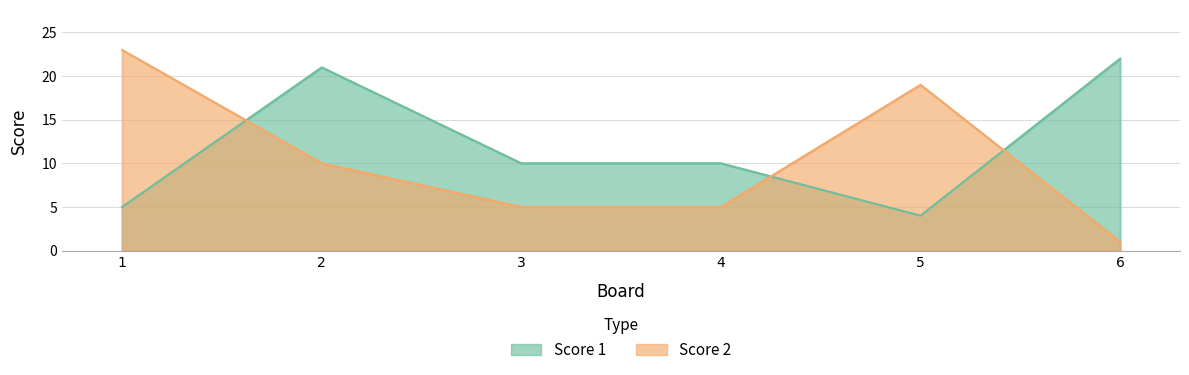

What is the total value across all series at 4?

15